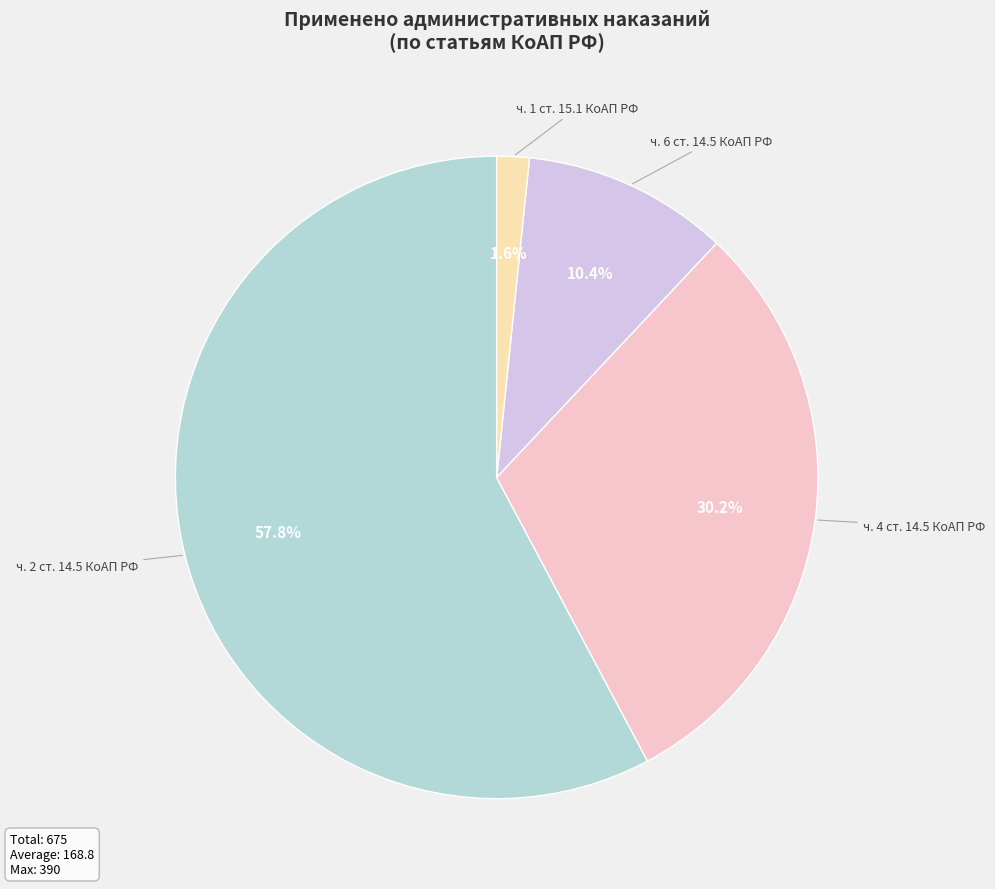

Which has a higher value, ч. 4 ст. 14.5 КоАП РФ or ч. 1 ст. 15.1 КоАП РФ?

ч. 4 ст. 14.5 КоАП РФ